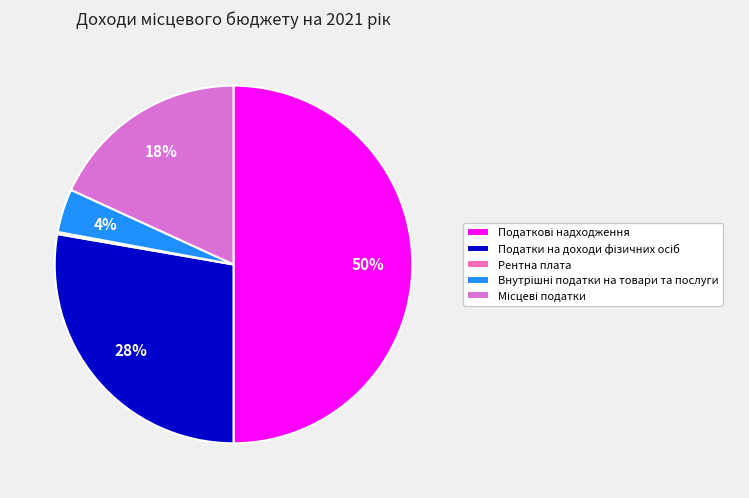

To the nearest percent, what is the difference between the largest and smallest slice percentages?

50%